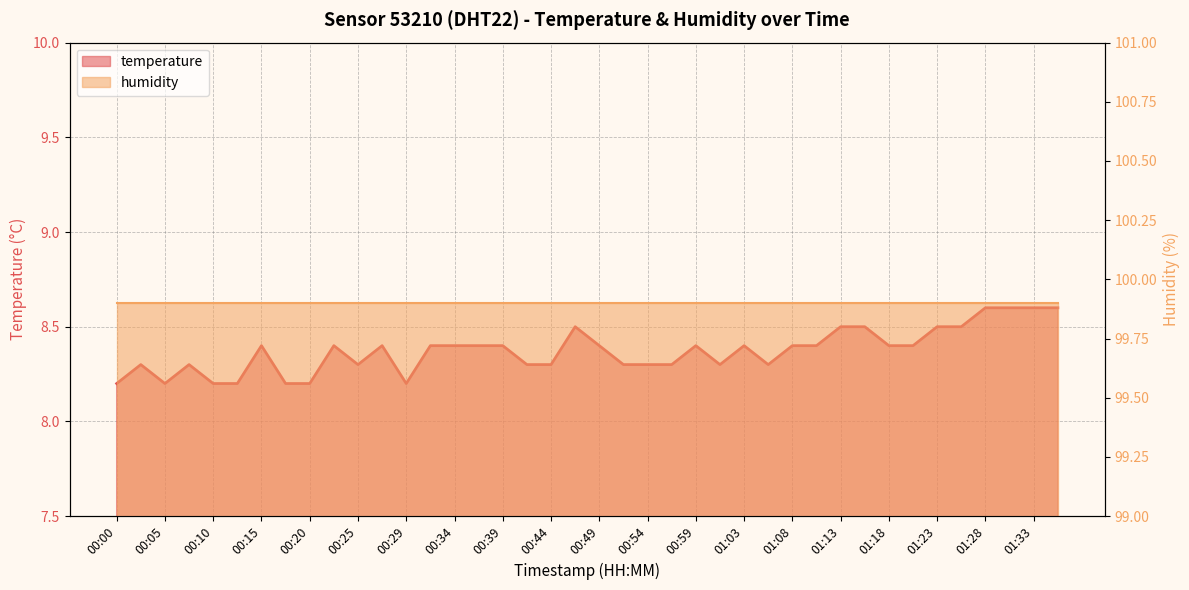

List the labels in order of value, smallest first.

00:00, 00:05, 00:10, 00:12, 00:17, 00:20, 00:29, 00:02, 00:07, 00:25, 00:42, 00:44, 00:51, 00:54, 00:56, 01:01, 01:06, 00:15, 00:22, 00:27, 00:32, 00:34, 00:37, 00:39, 00:49, 00:59, 01:03, 01:08, 01:11, 01:18, 01:21, 00:46, 01:13, 01:16, 01:23, 01:25, 01:28, 01:30, 01:33, 01:35